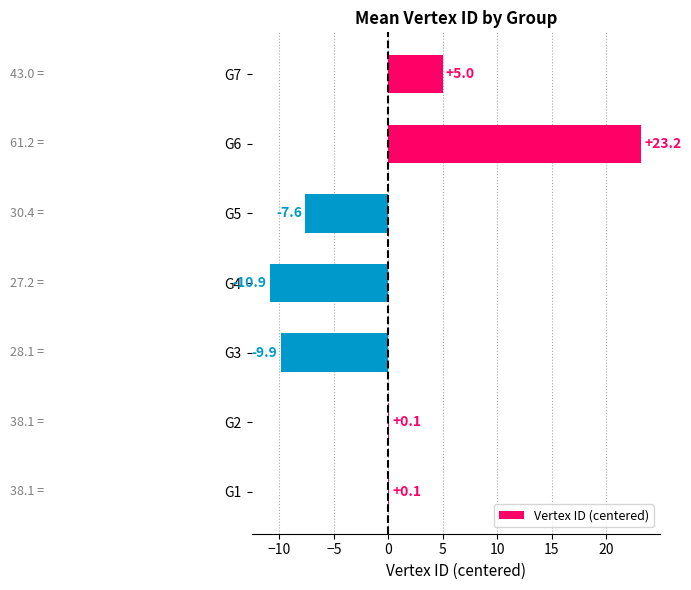

Which has a higher value, G1 or G4?

G1